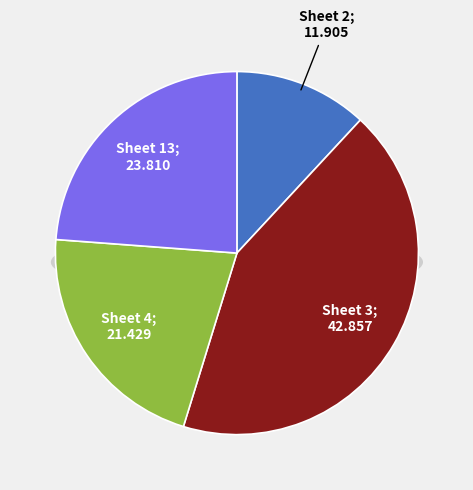

To the nearest percent, what portion does 3 represent?

43%